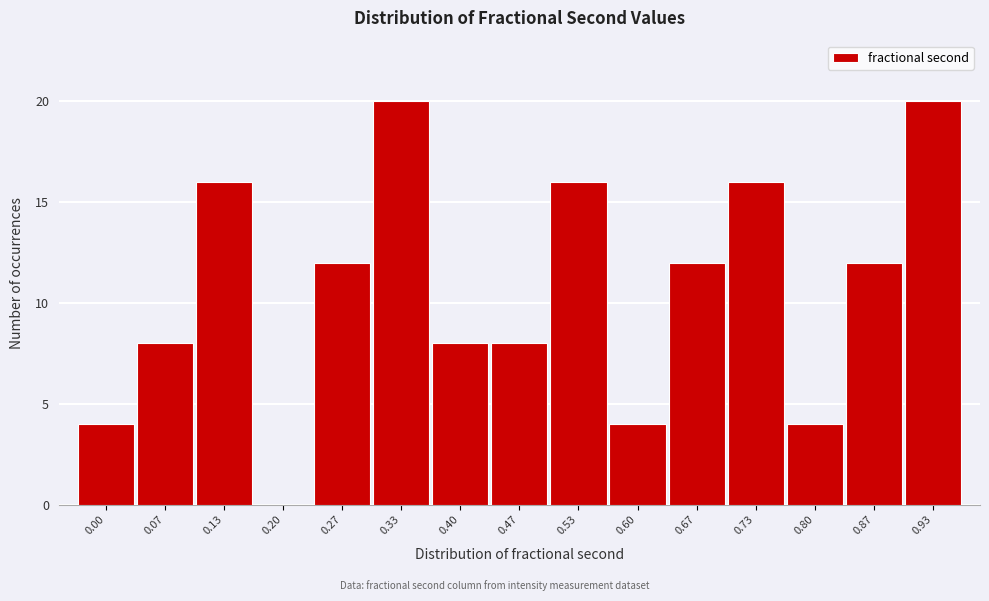

Reading right to left, extract all data points from this chart.

0.93=20	0.87=12	0.80=4	0.73=16	0.67=12	0.60=4	0.53=16	0.47=8	0.40=8	0.33=20	0.27=12	0.20=0	0.13=16	0.07=8	0.00=4